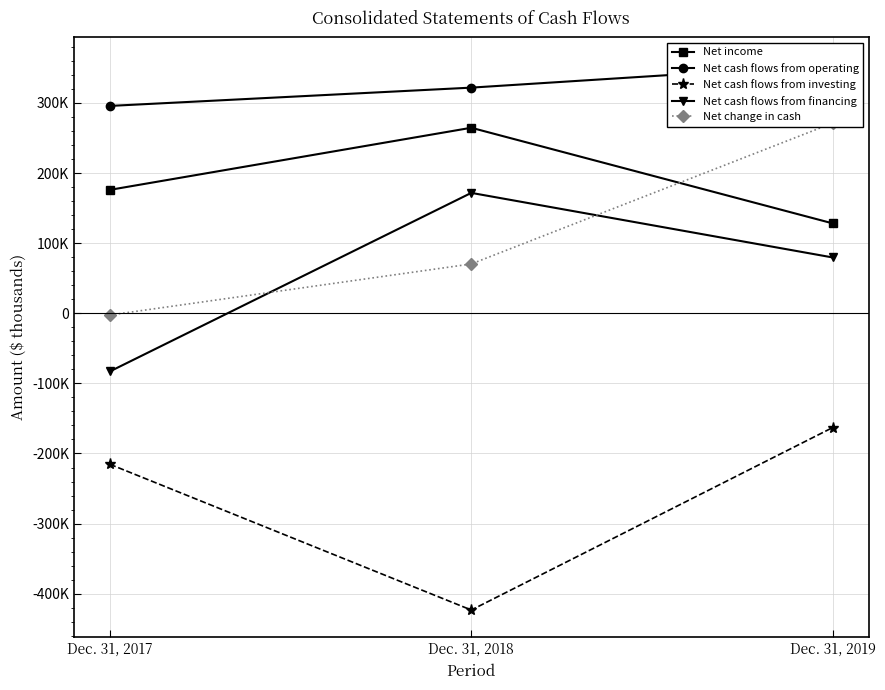

What are all the series names shown in the legend?

Net income, Net cash flows from operating, Net cash flows from investing, Net cash flows from financing, Net change in cash